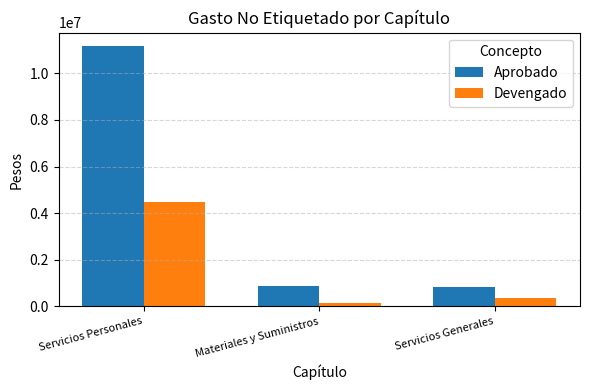

What are all the series names shown in the legend?

Aprobado, Devengado